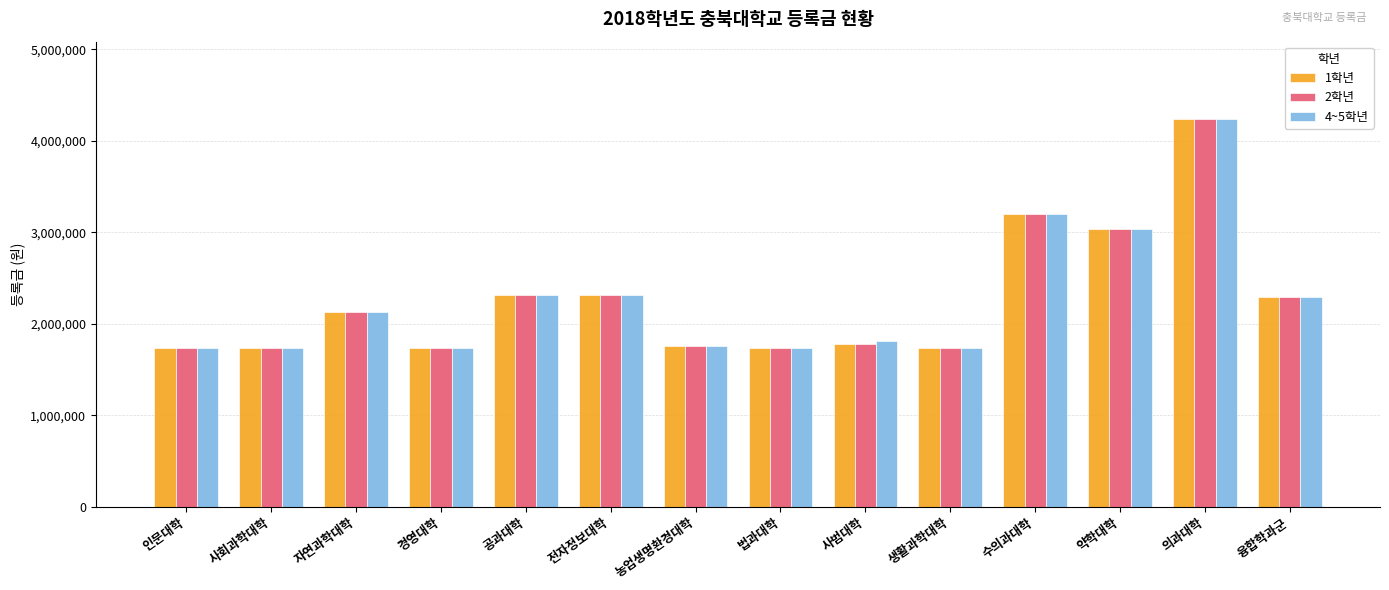

Which category has the highest value across all series?

의과대학